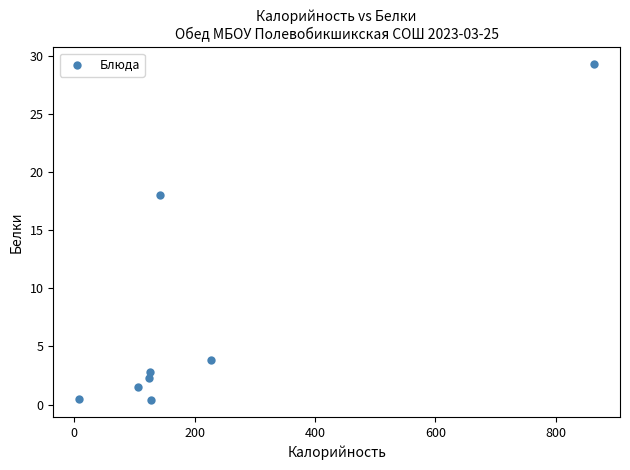

What Y value in the scatter plot is closest to 14?

18.0